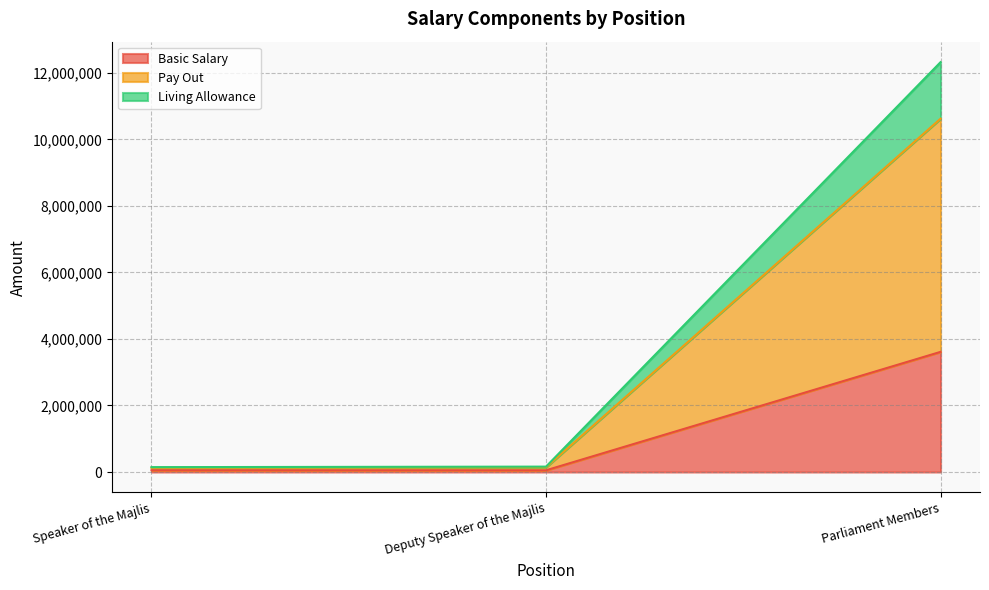

Which category has the highest value in the Basic Salary series?

Parliament Members